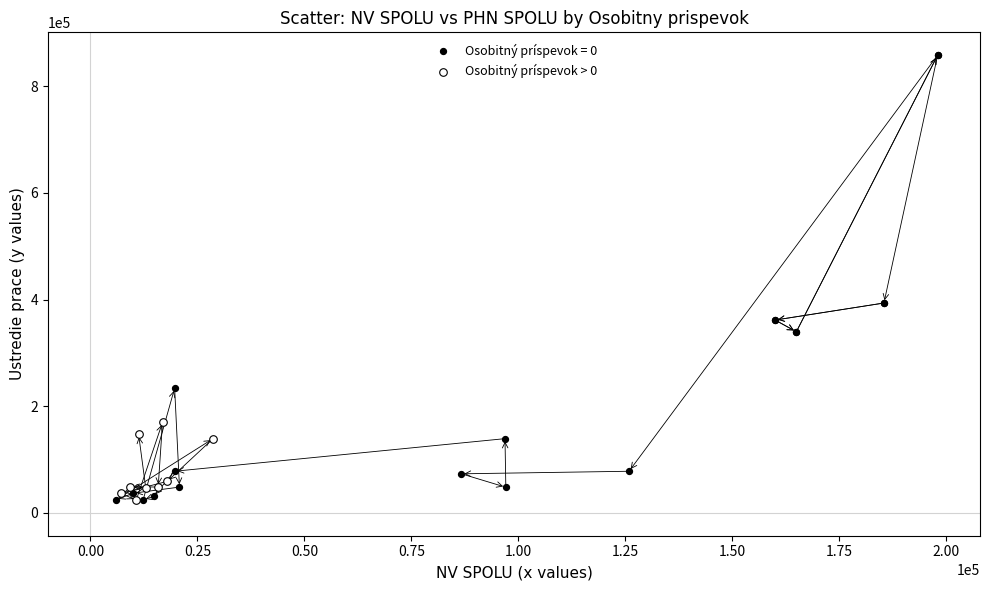

Which series contains the highest Y value?

Osobitný príspevok = 0